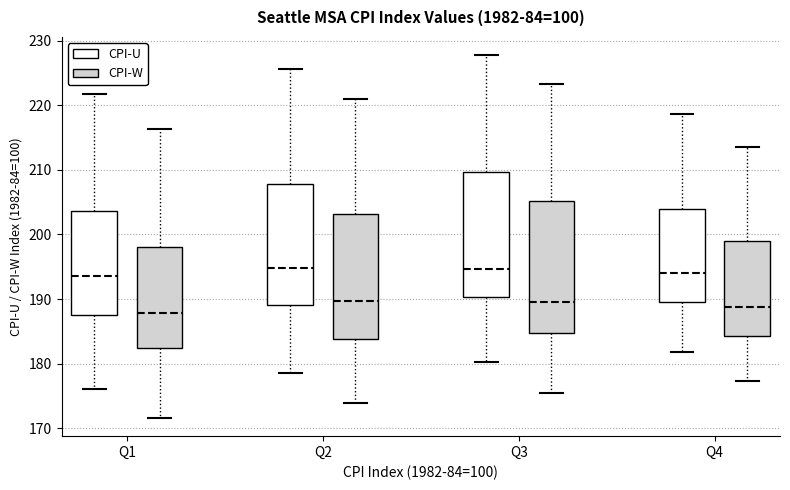

Where does the lower whisker of the box for Q2 (CPI-U) end on the y-axis? The values are not printed on the chart, so give them approximately, as read against the axis.

179